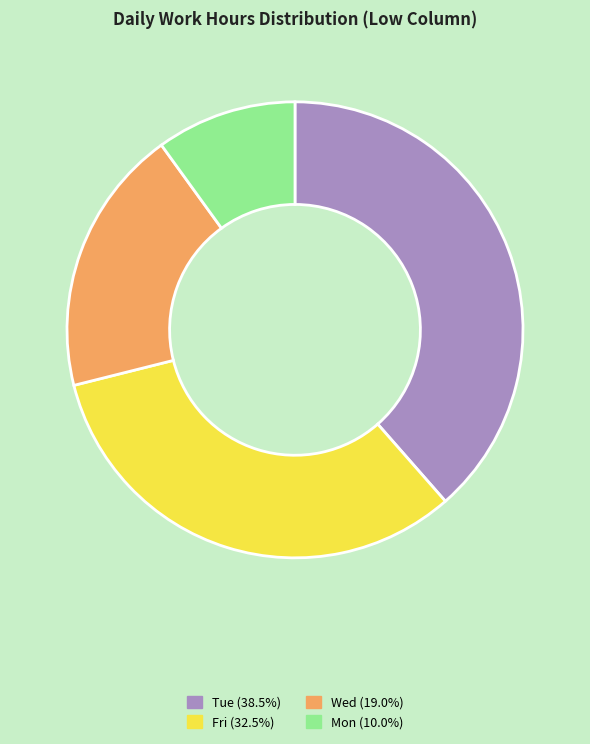

Is there a majority slice in this chart?

No